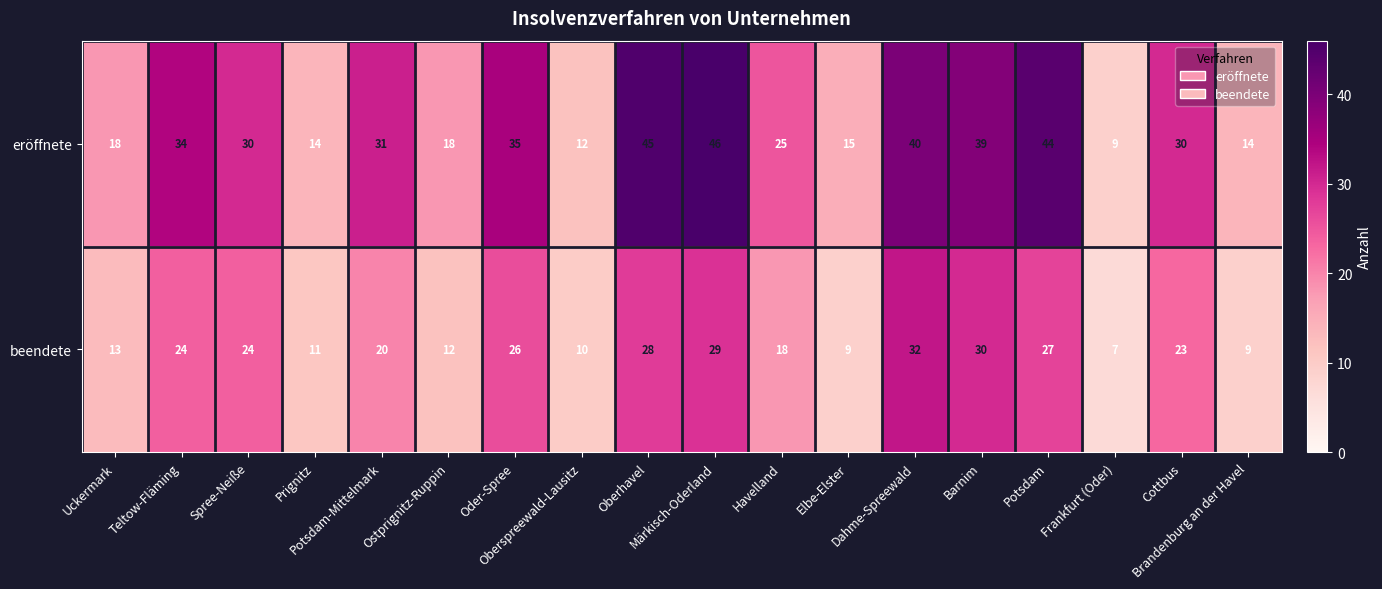

Count the number of data series in this chart.

2